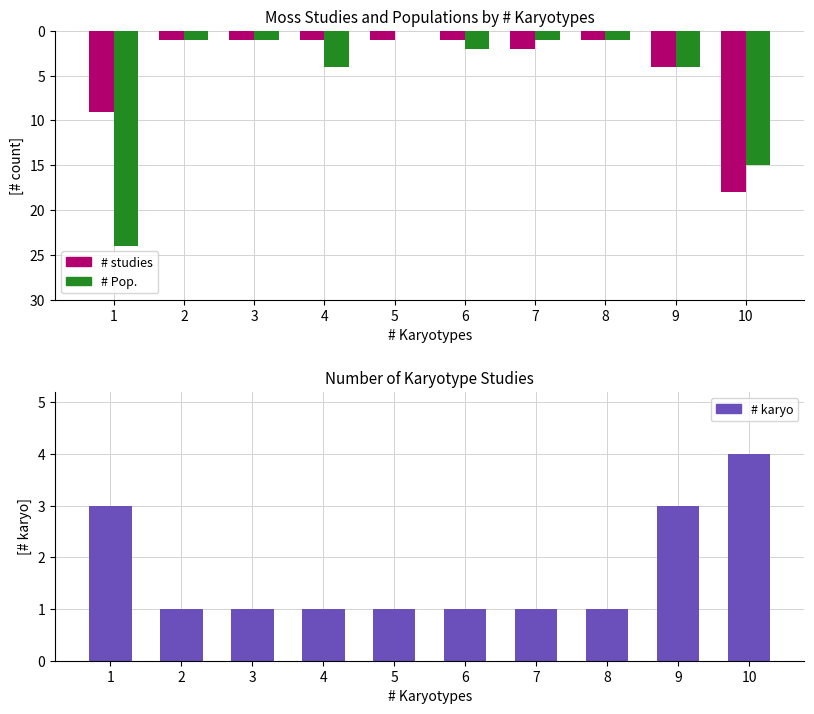

Which label corresponds to the largest value in the chart?

10